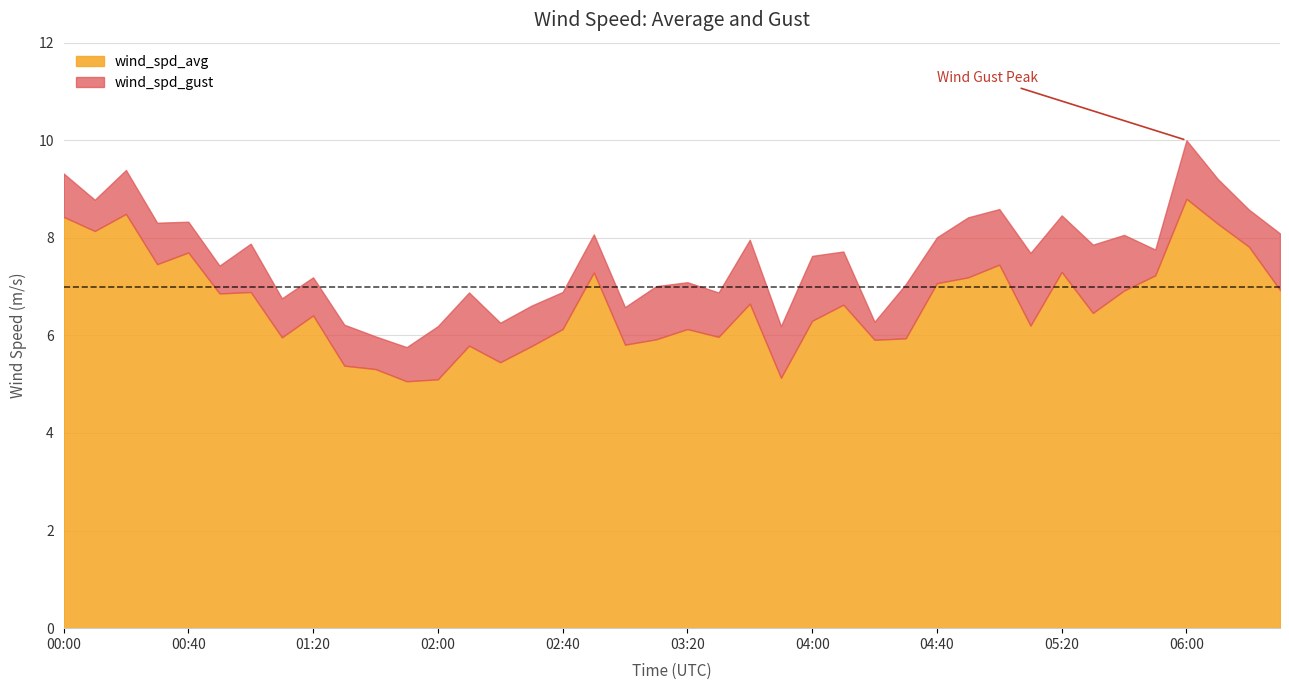

What is the label of the 28th point from the left?

04:30